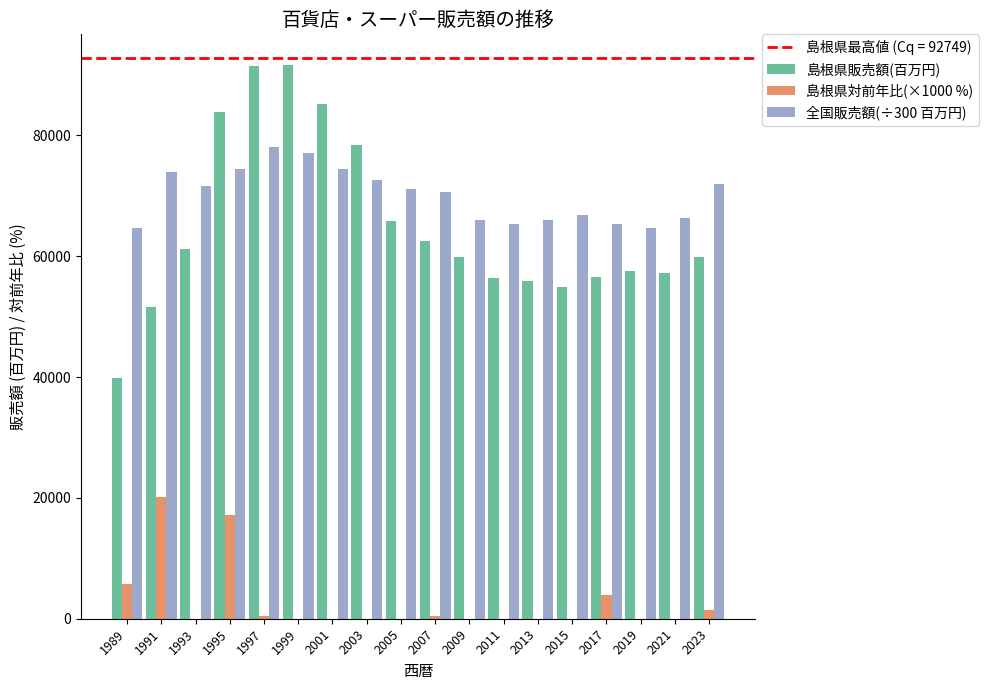

What is the difference between the maximum and second lowest values in the 全国販売額(÷300 百万円) series?

13389.2